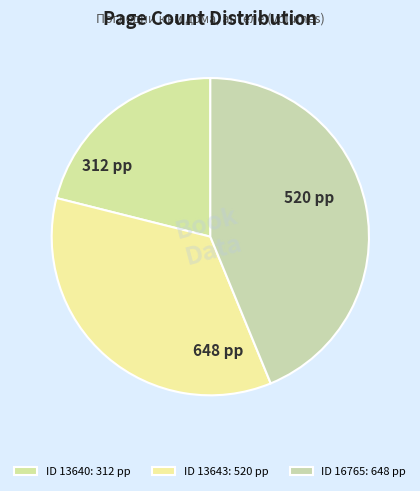

Rank the categories by value from lowest to highest.

ID 13640: 312 pp, ID 13643: 520 pp, ID 16765: 648 pp